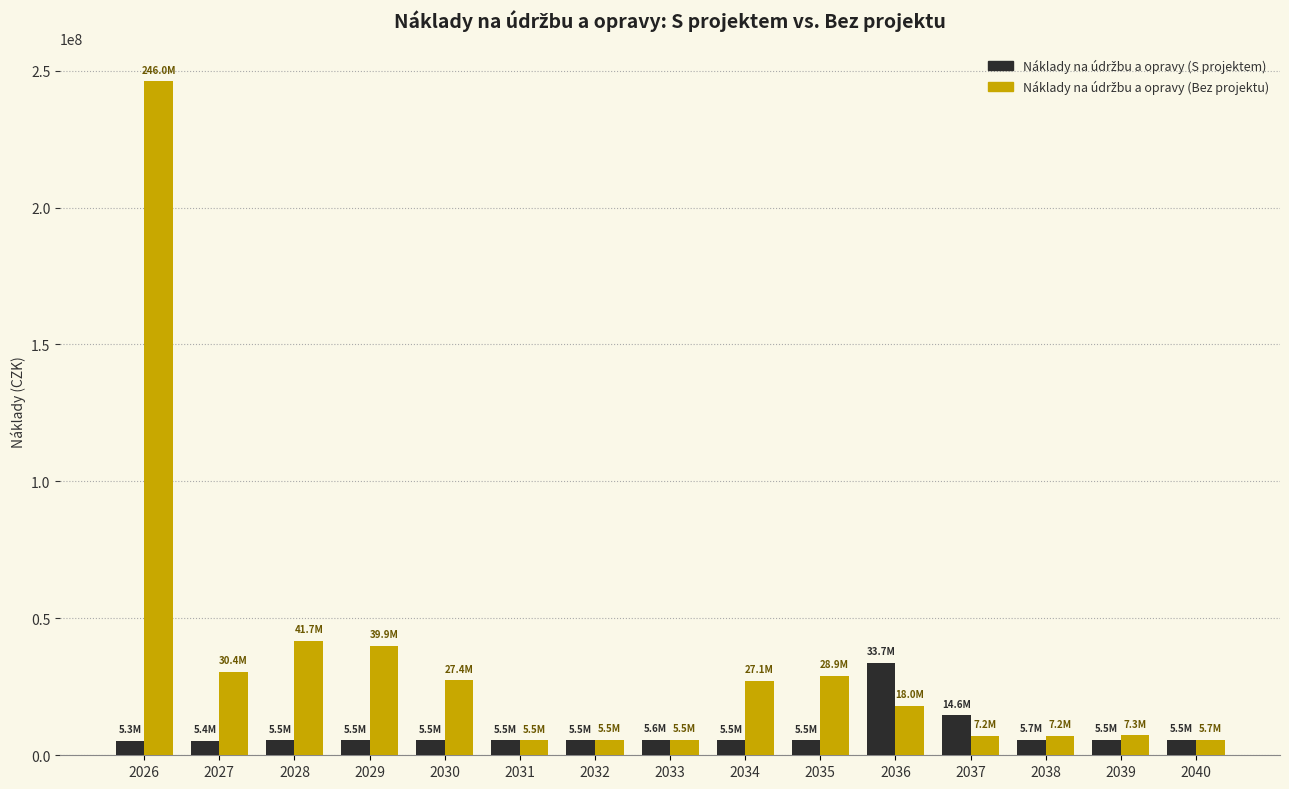

What is the maximum value shown in the chart?

246022526.9